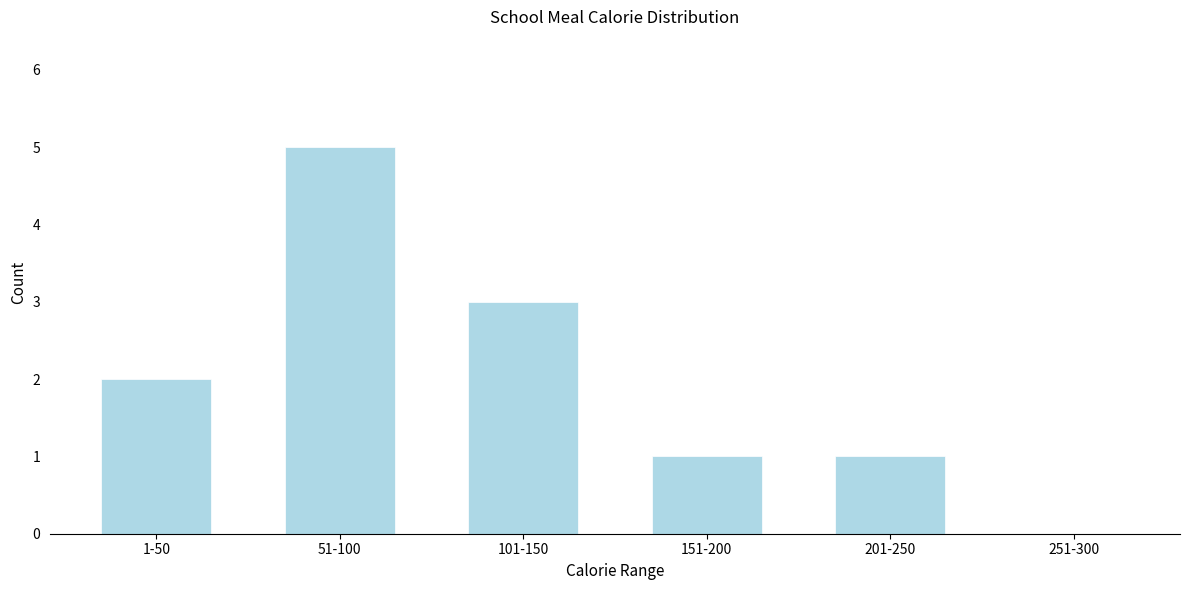

Reading left to right, extract all data points from this chart.

1-50=2	51-100=5	101-150=3	151-200=1	201-250=1	251-300=0